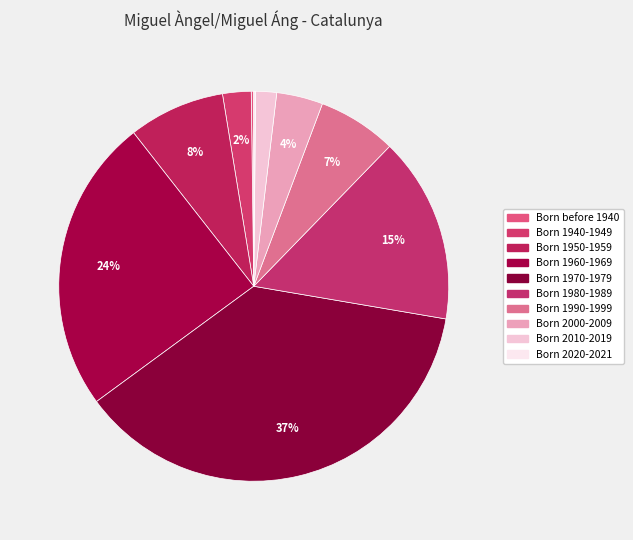

Is there a majority slice in this chart?

No